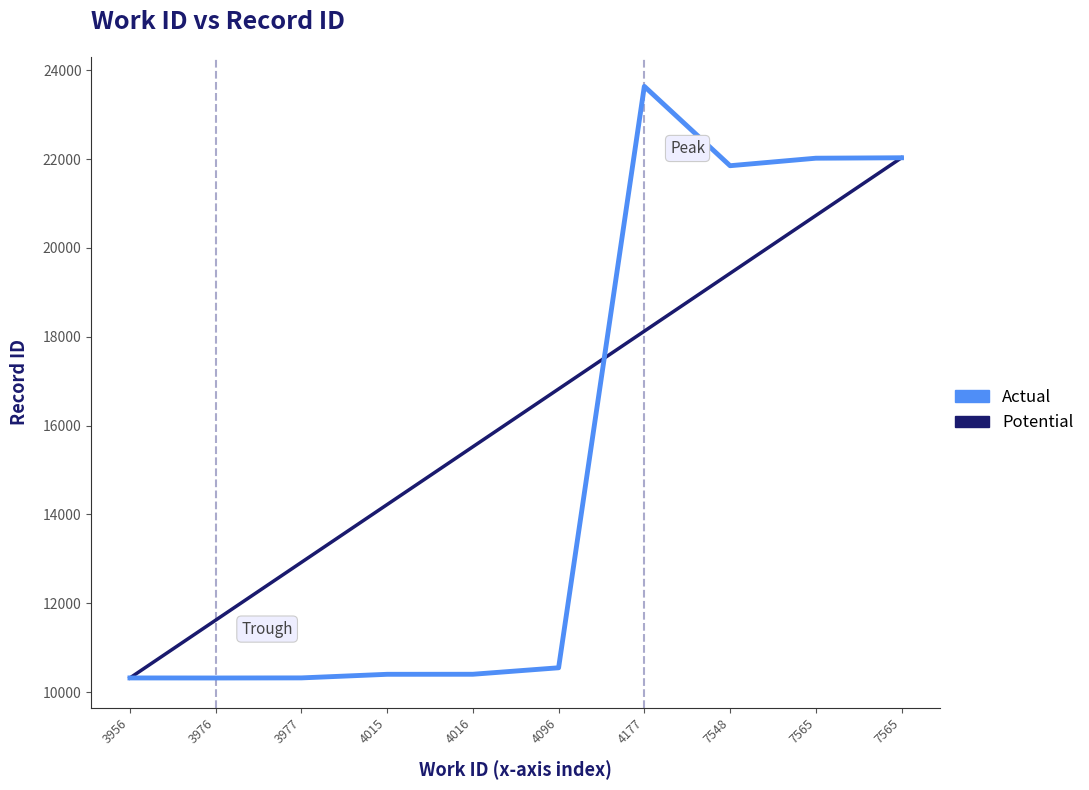

Is this an area chart (filled region under the line)?

No